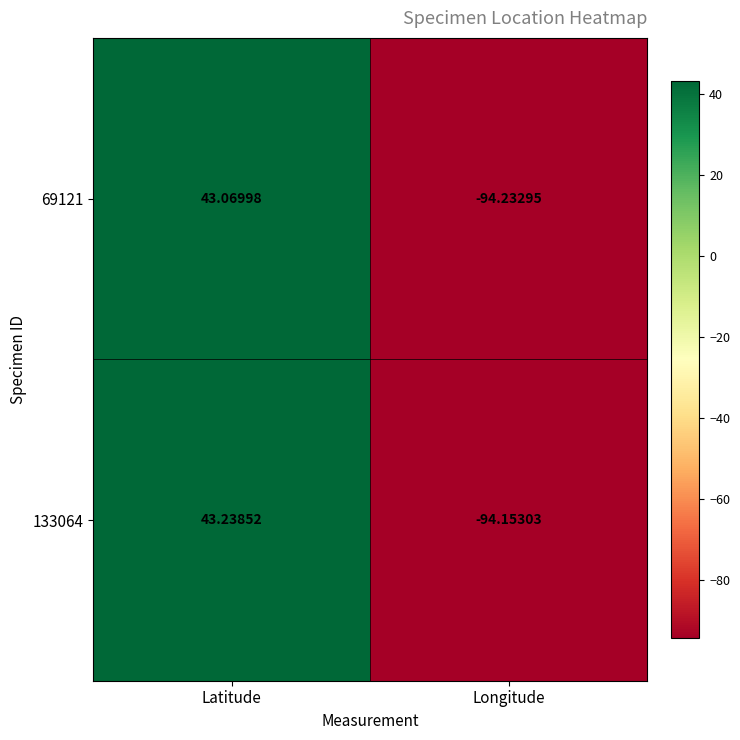

At which category is the sum across all series the highest?

Latitude